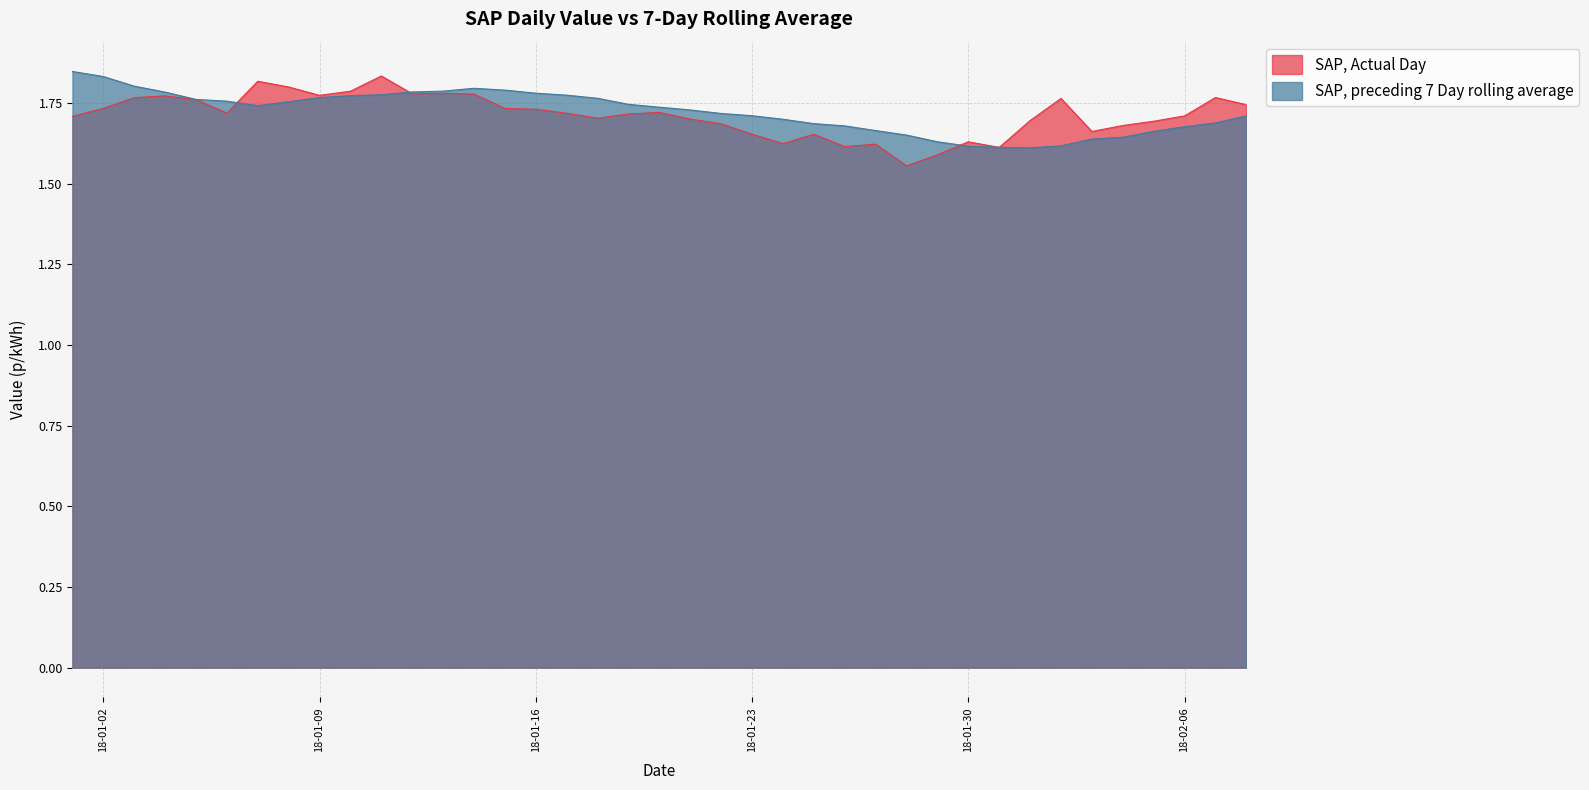

What are all the series names shown in the legend?

SAP, Actual Day, SAP, preceding 7 Day rolling average